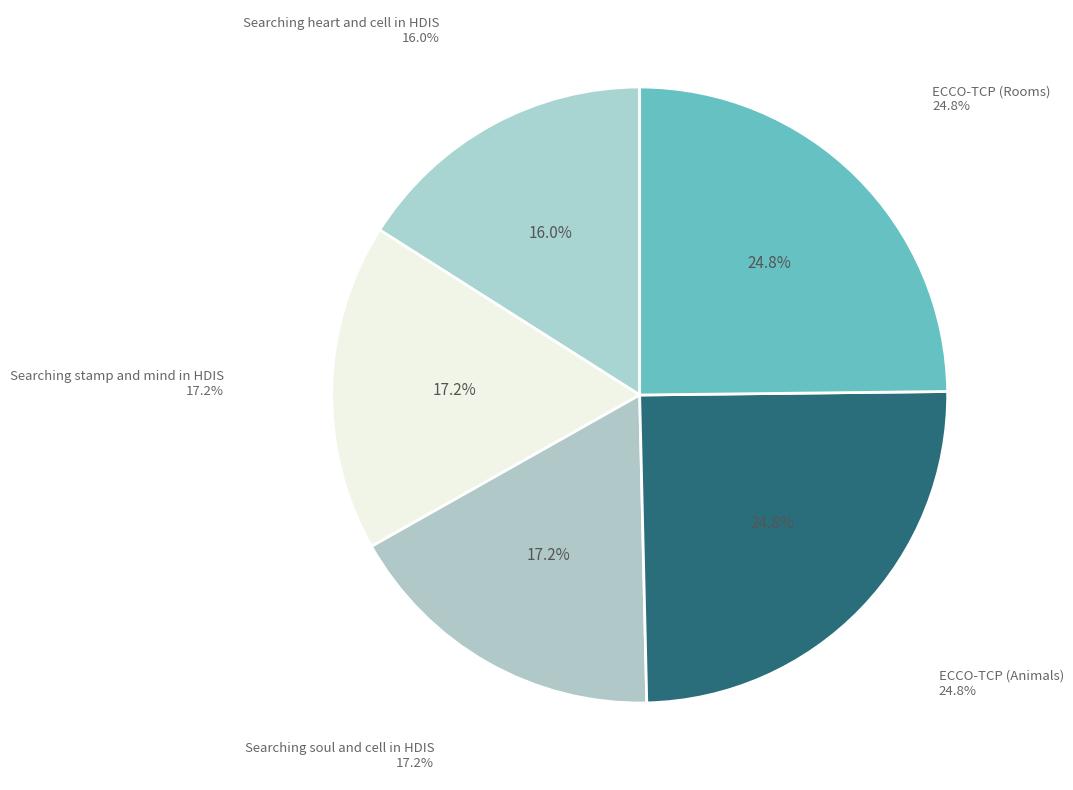

What is the smallest slice in the pie chart?

Searching heart and cell in HDIS